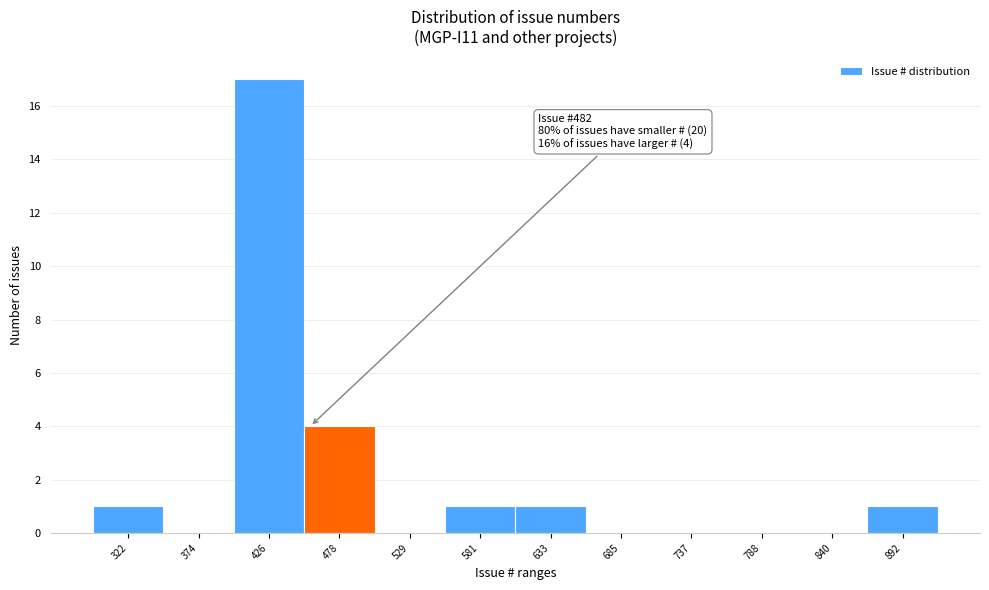

Reading right to left, what are all the values shown in this chart?

892=1	840=0	788=0	737=0	685=0	633=1	581=1	529=0	478=4	426=17	374=0	322=1